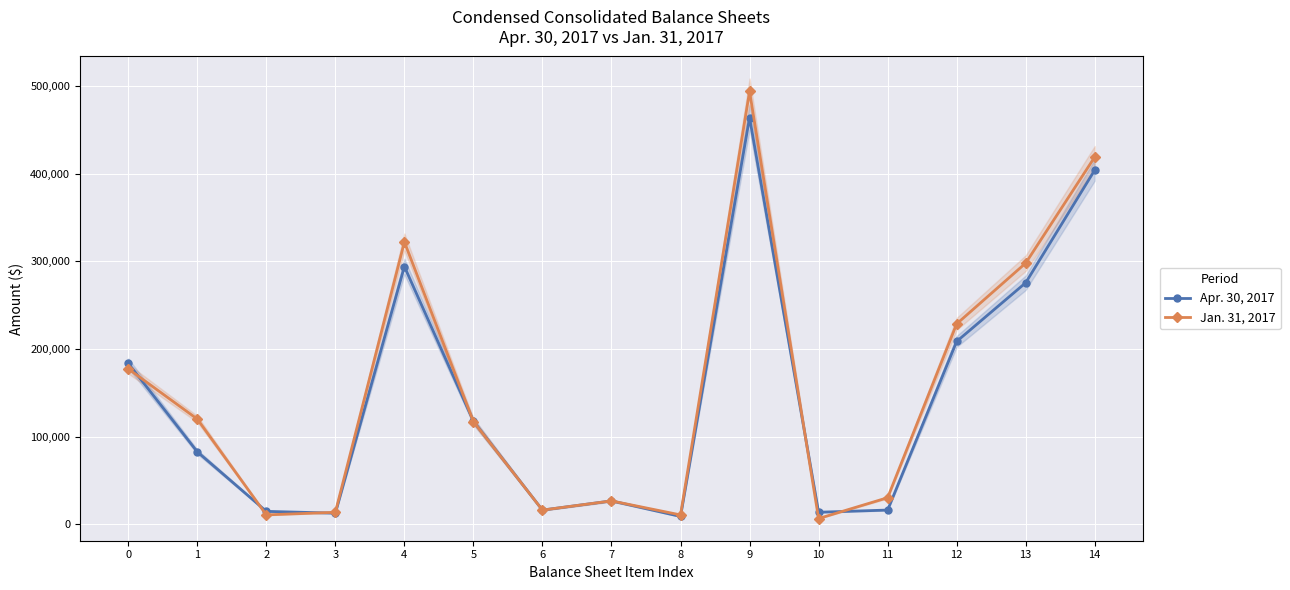

Reading left to right, list all the values displayed in this chart.

Apr. 30, 2017: 0=183691	1=82767	2=14836	3=12776	4=294070	5=117568	6=16293	7=26781	8=9023	9=463875	10=13829	11=16329	12=208615	13=275554	14=404031
Jan. 31, 2017: 0=177391	1=120113	2=10826	3=13771	4=322101	5=117176	6=16293	7=26781	8=10780	9=493674	10=6658	11=30415	12=228656	13=297941	14=418942